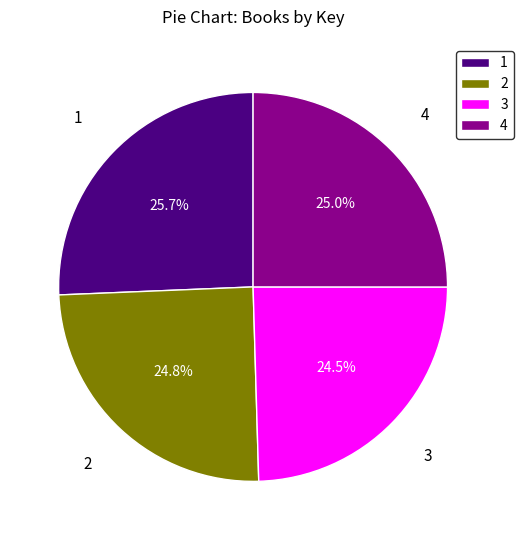

Does 4 account for over 50% of the chart?

No